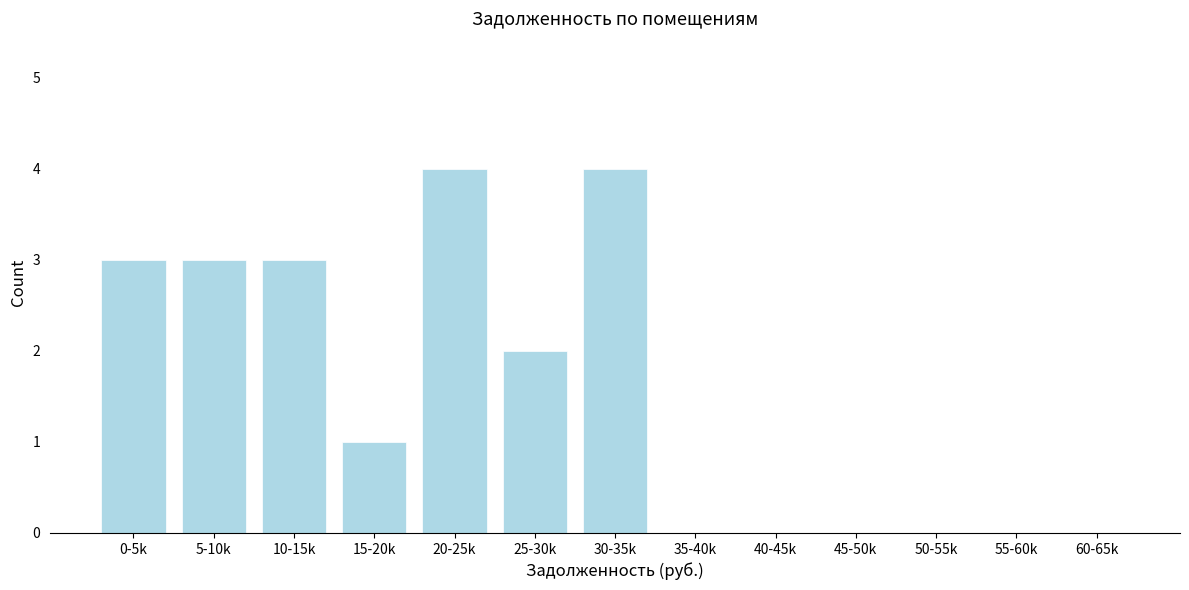

Reading left to right, what are all the values shown in this chart?

0-5k=3	5-10k=3	10-15k=3	15-20k=1	20-25k=4	25-30k=2	30-35k=4	35-40k=0	40-45k=0	45-50k=0	50-55k=0	55-60k=0	60-65k=0